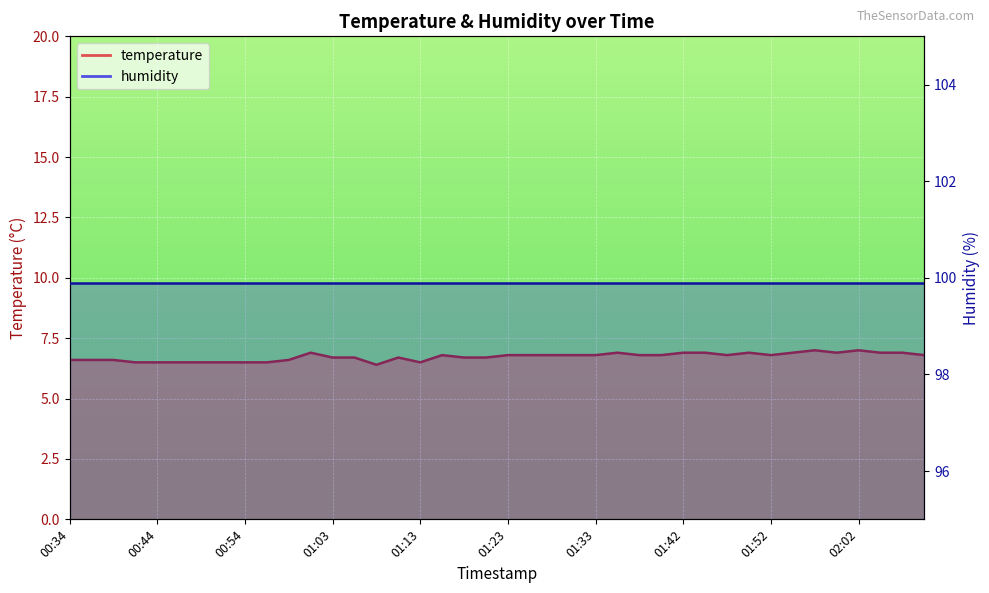

Between 01:20 and 01:45, which is larger?

01:45